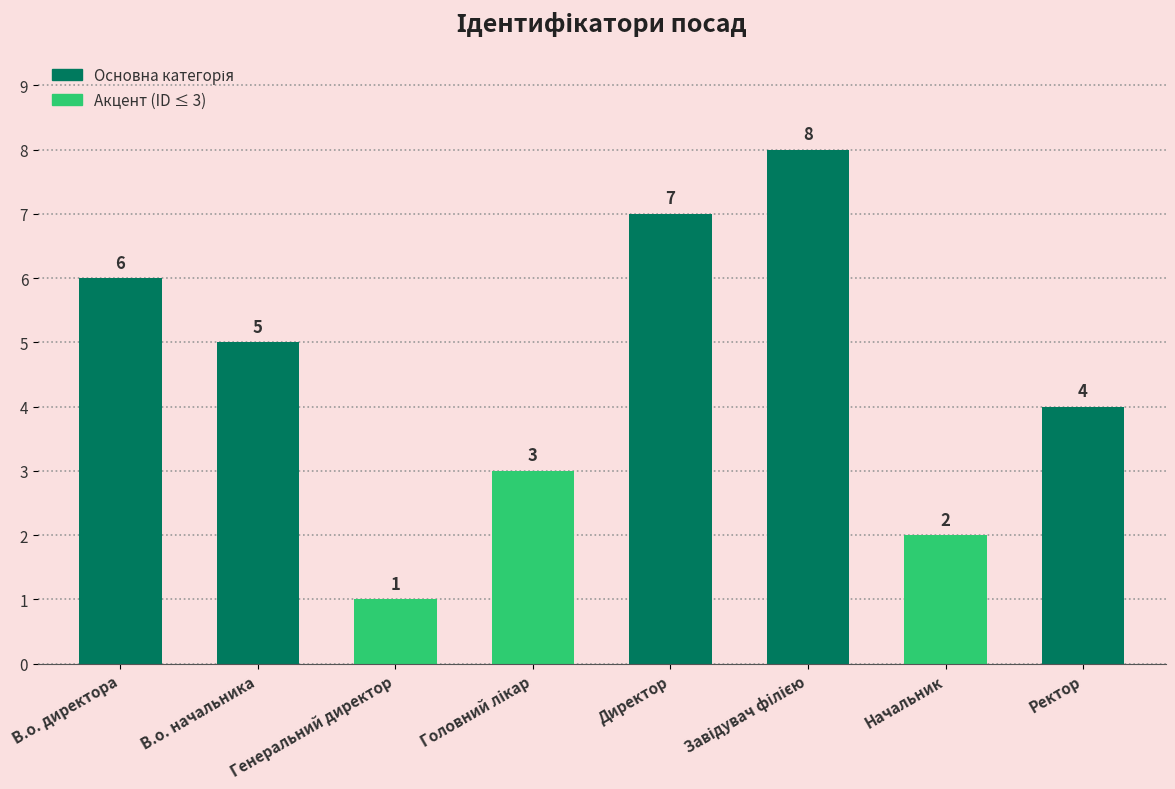

What is the label of the 7th bar from the left?

Начальник